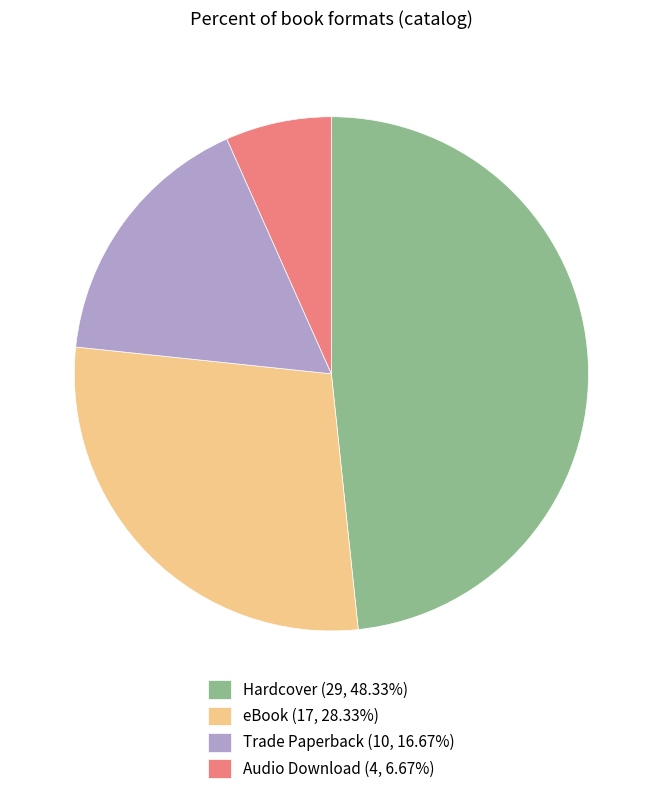

Which slice is the largest?

Hardcover